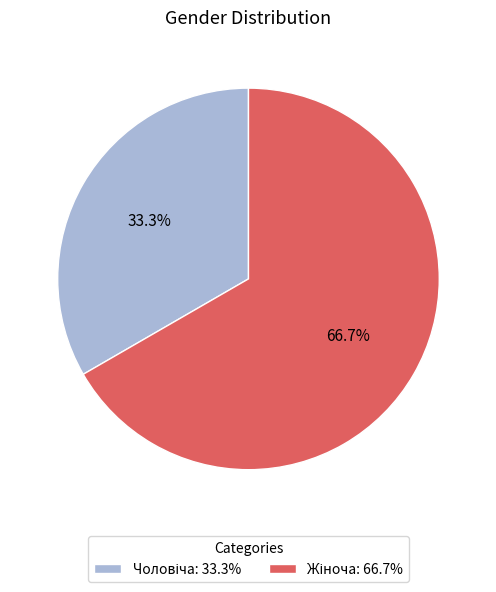

To the nearest percent, what is the difference between the largest and smallest slice percentages?

33%